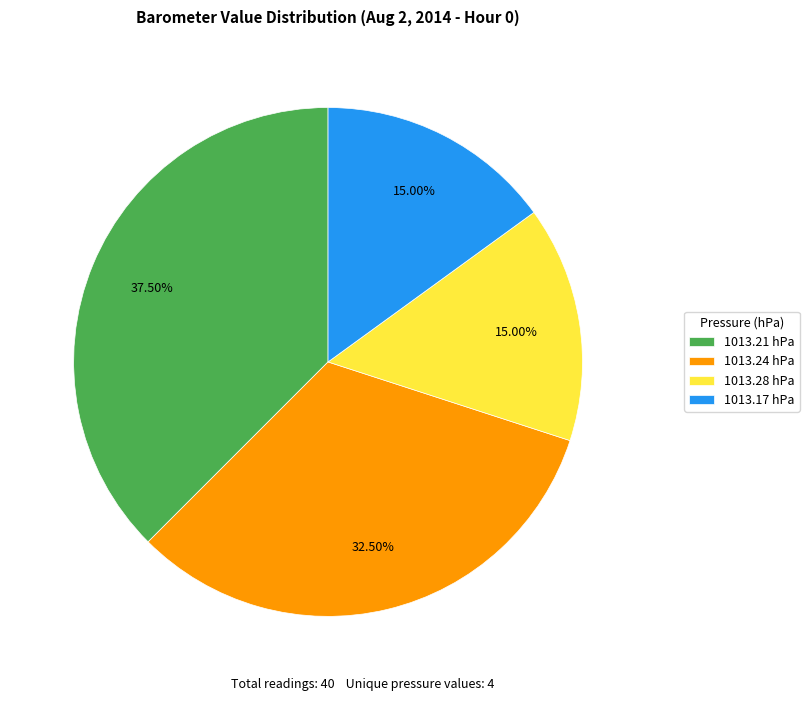

Is 1013.21 hPa the majority of the pie?

No